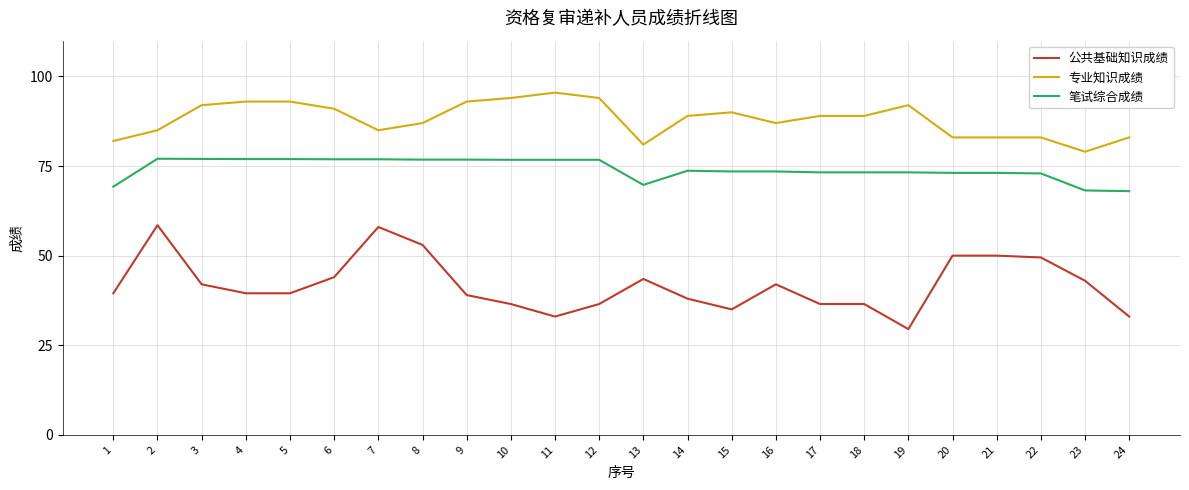

True or false: 专业知识成绩 has more than 2 points higher than both neighbors.

True